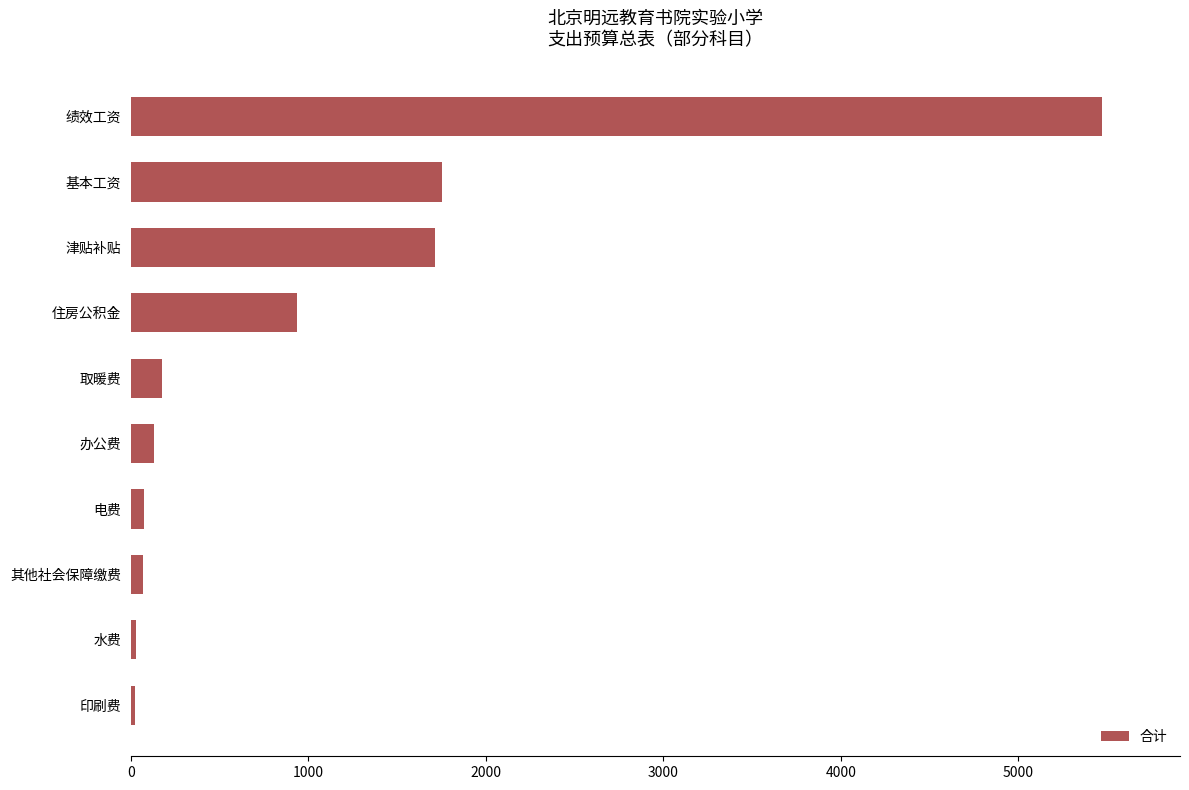

What is the sum of all values?

10382.5